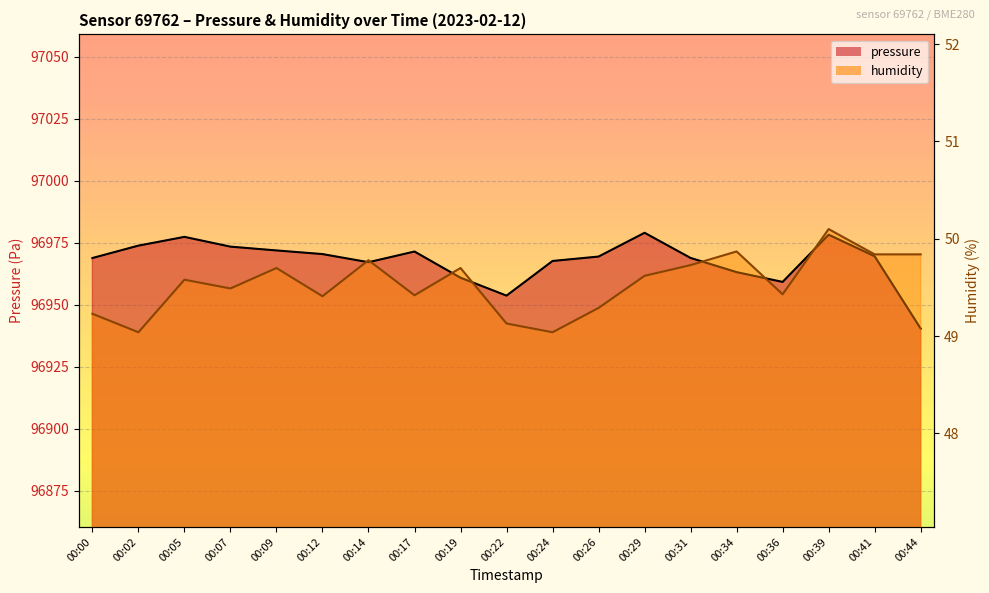

At 00:39, list the series in order from largest to smallest.

pressure, humidity